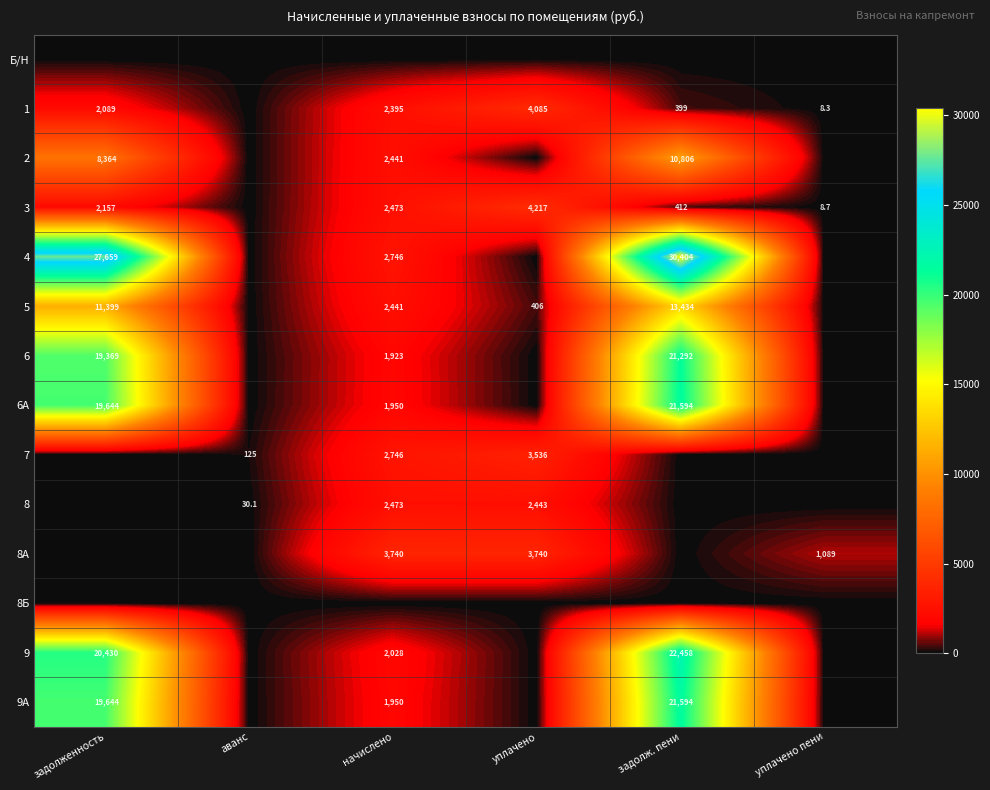

The value of 8А at начислено is 3740.0. True or false?

True